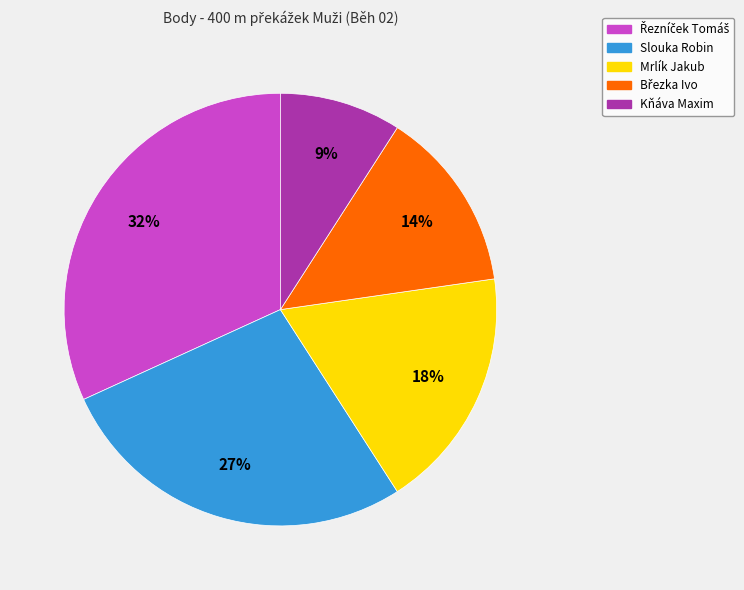

Is it true that Slouka Robin is 27% of the pie?

True